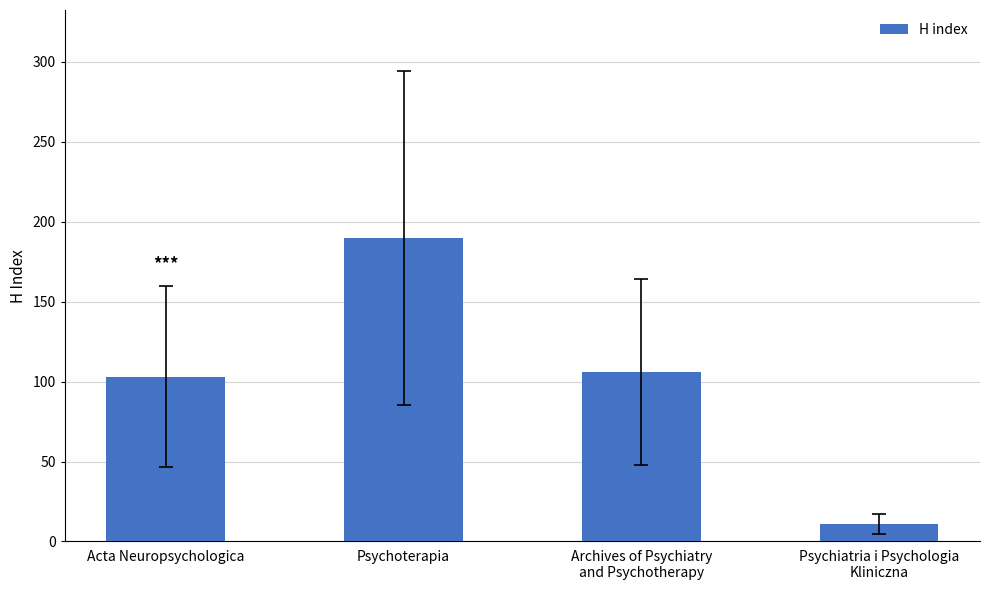

True or false: the data shows 103 at Acta Neuropsychologica.

True